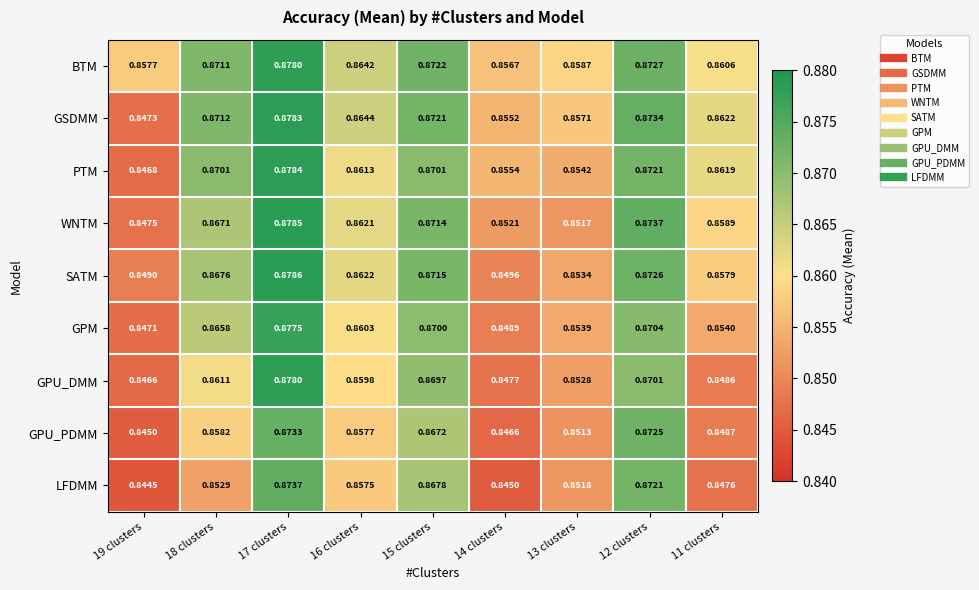

Is the value of SATM at 18 clusters greater than the value of LFDMM at 15 clusters?

No